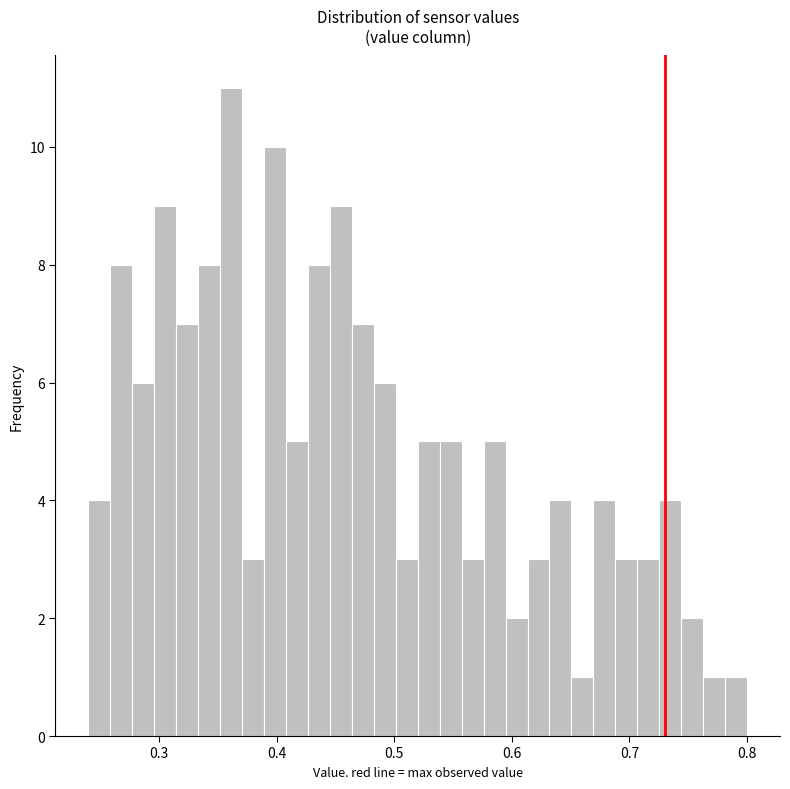

Read against the x-axis, roughly where is the centre of the tallest bar?

0.36